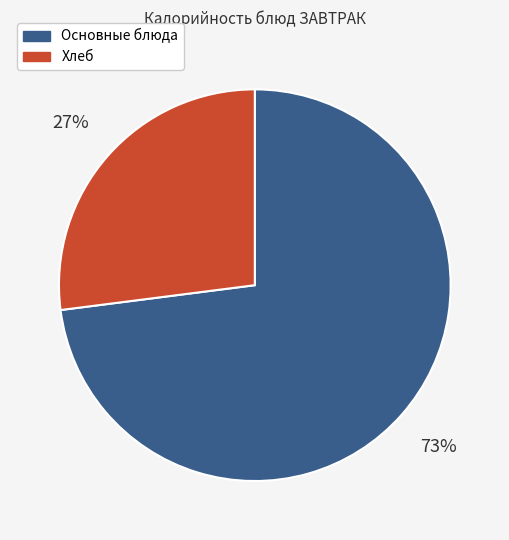

Count the number of slices in the pie.

2